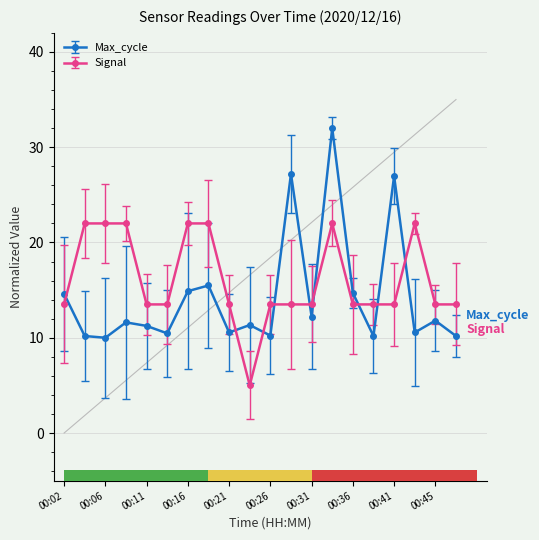

Rank the series by their maximum value, from lowest to highest.

Signal, Max_cycle